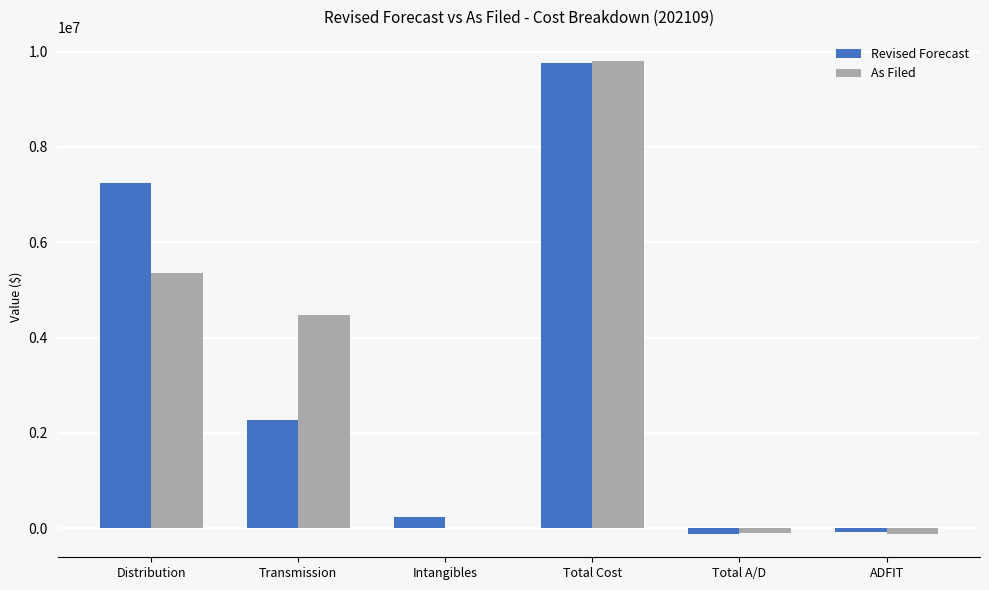

Count the number of data series in this chart.

2